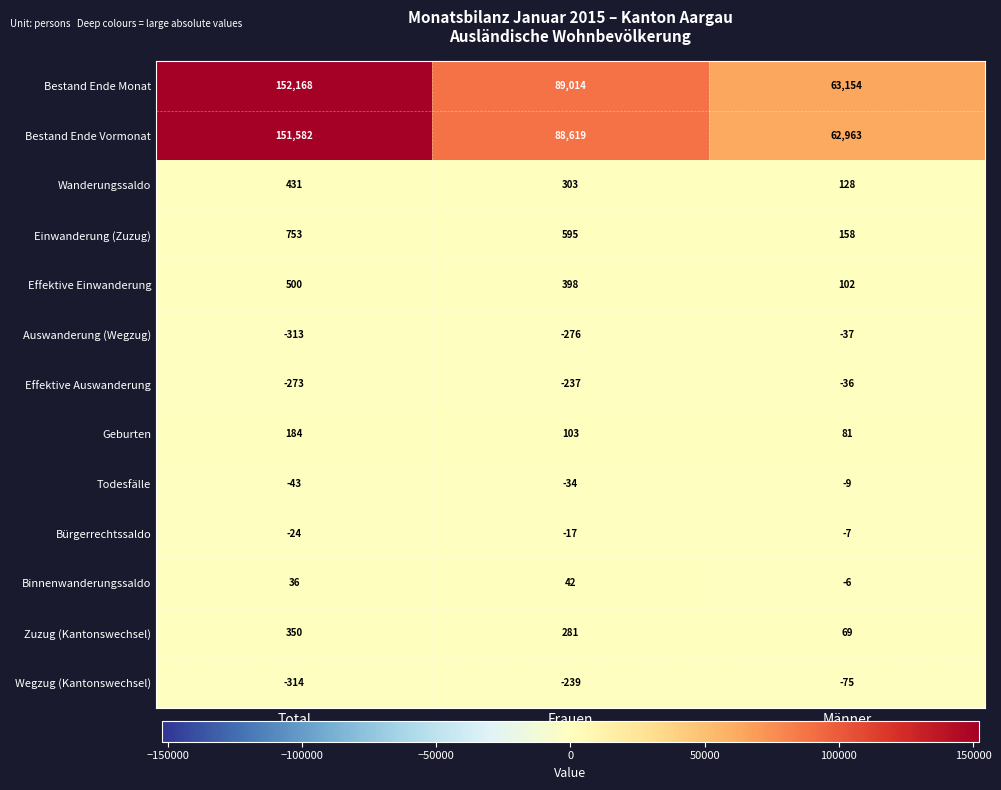

What is the difference between the highest and lowest values at Total?

152482